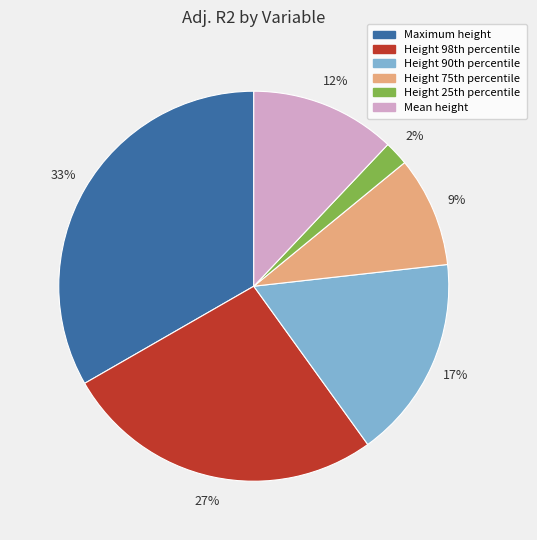

How many slices are in this pie chart?

6